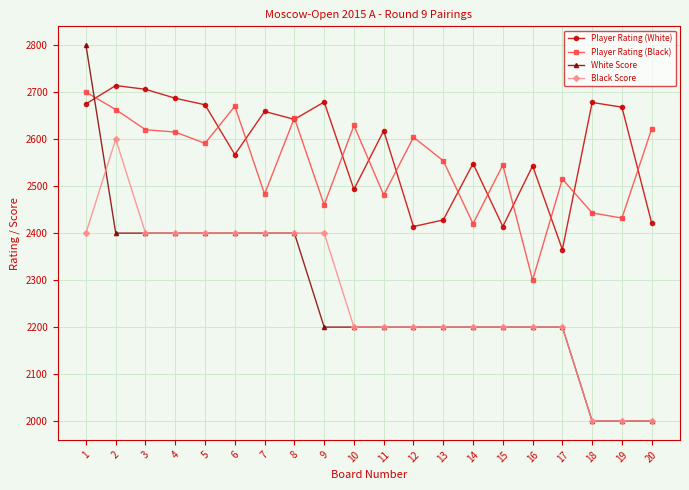

List the series in order of their peak value, lowest first.

Black Score, Player Rating (Black), Player Rating (White), White Score